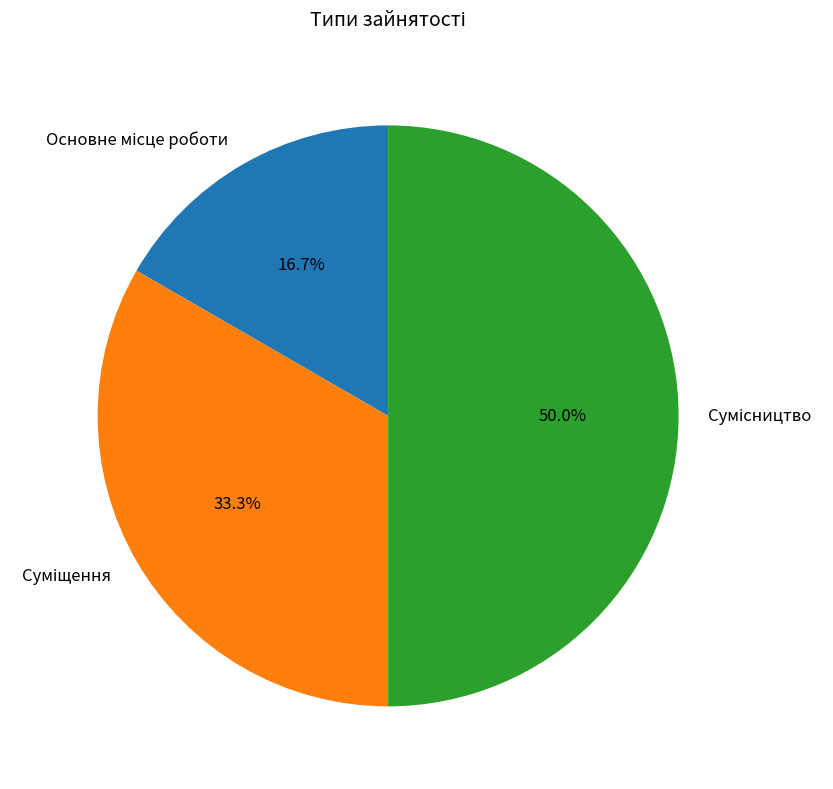

How many slices are in this pie chart?

3